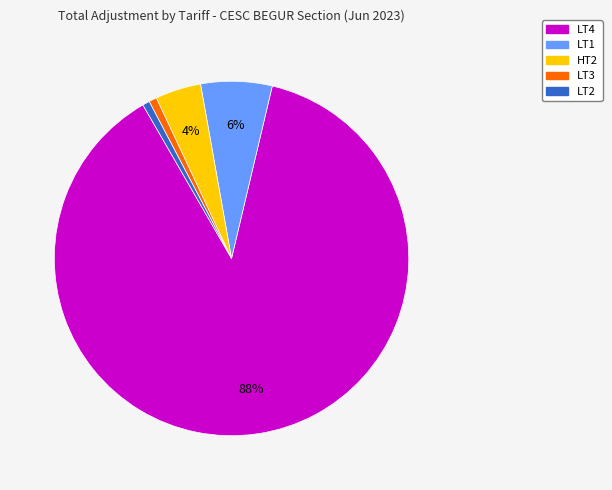

Does any single category account for the majority?

Yes